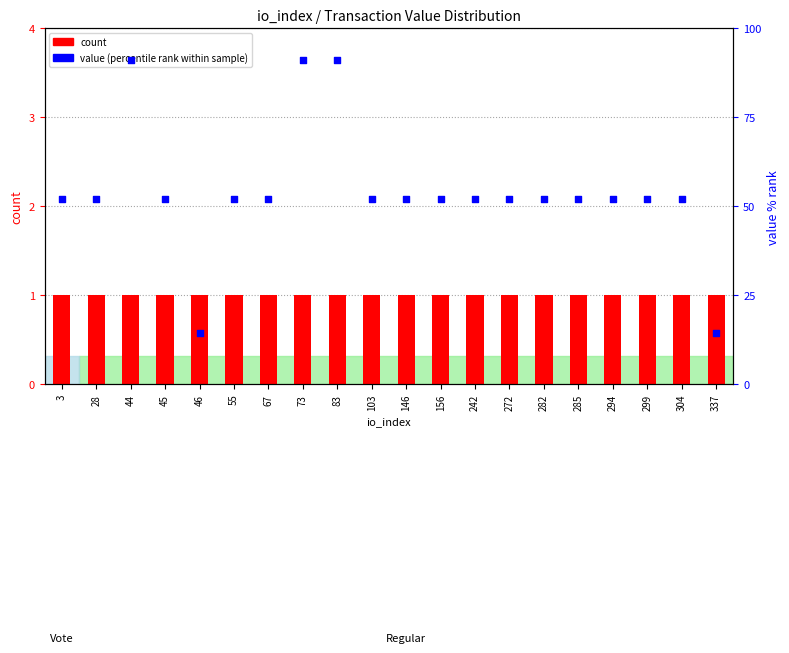

Is the value of count at 44 greater than the value of value (percentile rank) at 304?

No